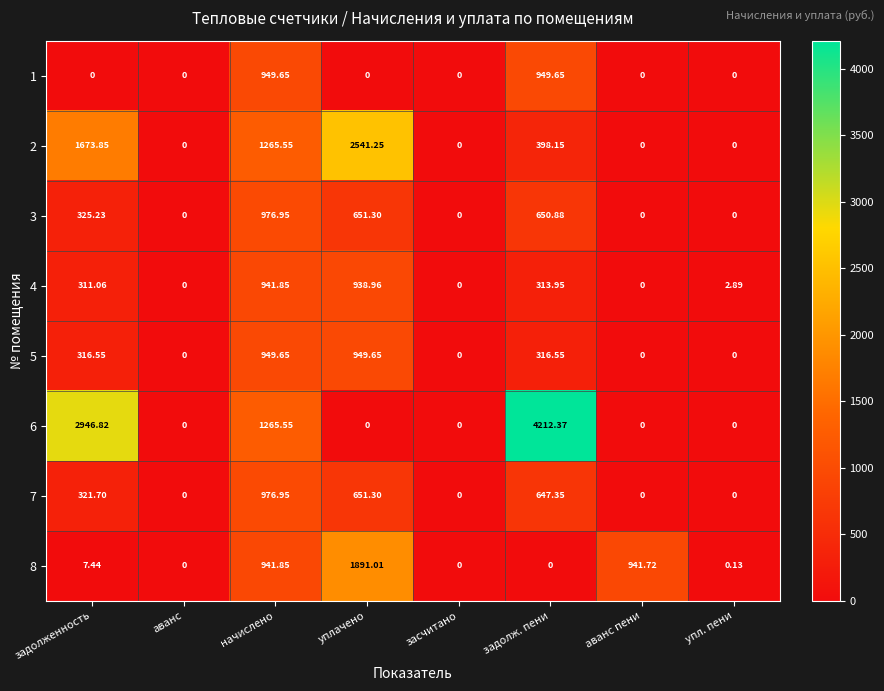

At which label is 3 closest to 488?

задолженность